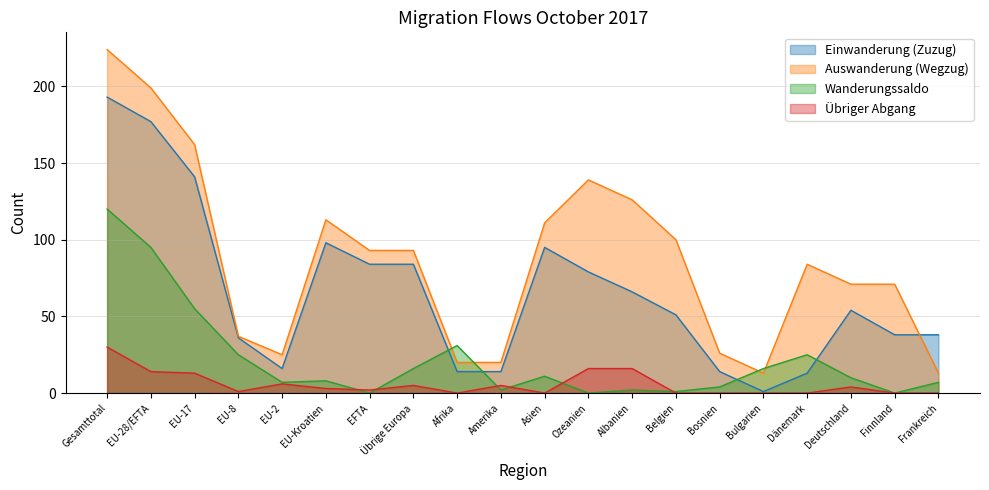

List the series in order of their overall mean, highest first.

Auswanderung (Wegzug), Einwanderung (Zuzug), Wanderungssaldo, Übriger Abgang